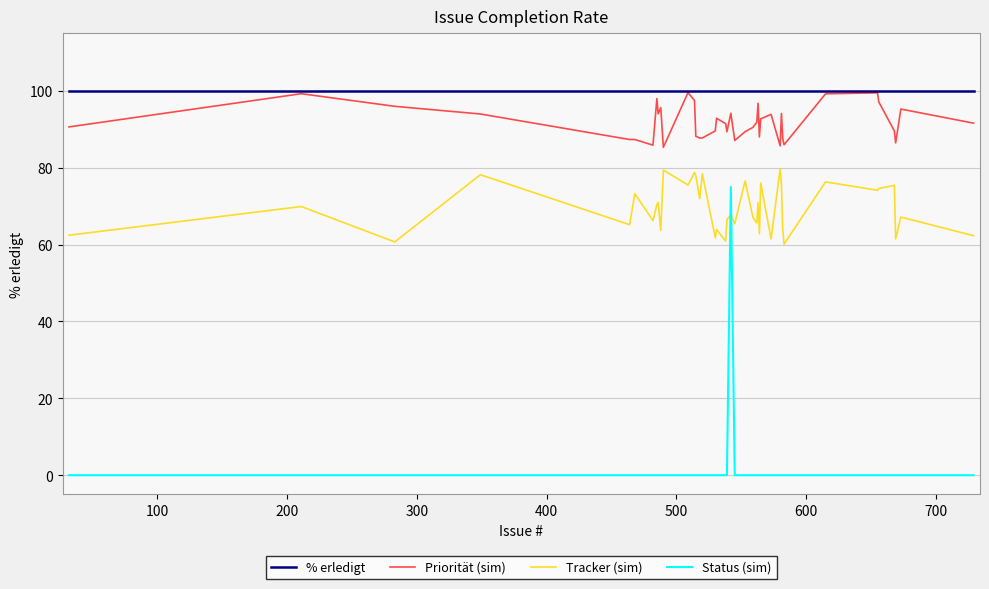

How many lines are shown in the chart?

4